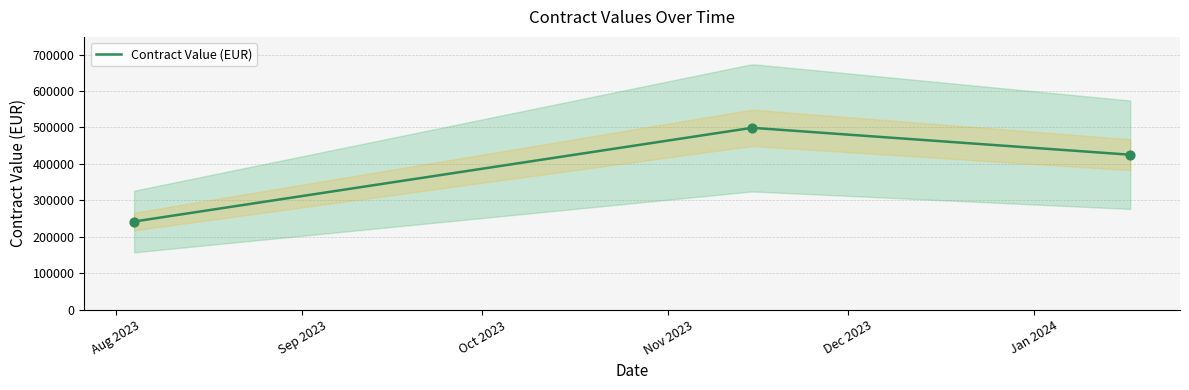

Between 2023-08-04 and 2024-01-17, which is larger?

2024-01-17